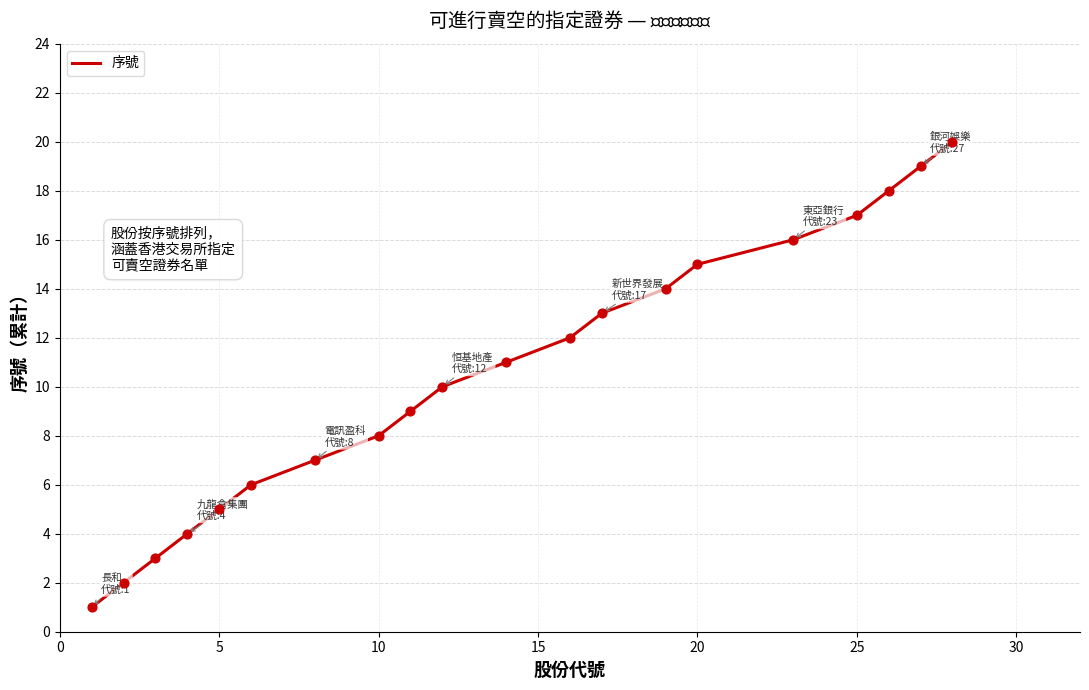

What is the maximum value shown in the chart?

20